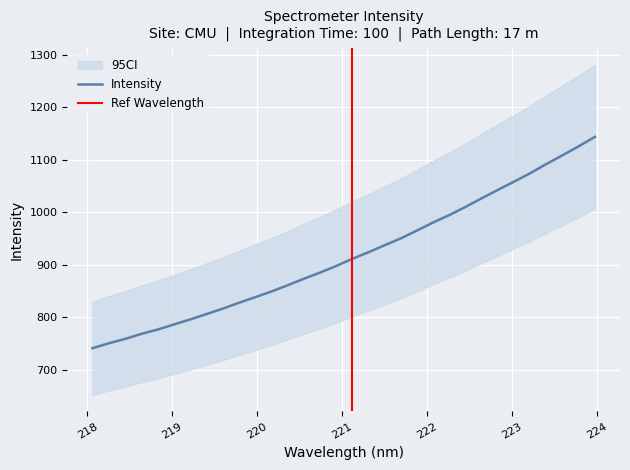

List the labels in order of value, smallest first.

218.0596, 218.2508, 218.442, 218.6332, 218.8244, 219.0156, 219.2067, 219.3979, 219.589, 219.7801, 219.9712, 220.1623, 220.3533, 220.5444, 220.7354, 220.9264, 221.1174, 221.3083, 221.4993, 221.6902, 221.8812, 222.0721, 222.263, 222.4538, 222.6447, 222.8355, 223.0264, 223.2172, 223.408, 223.5987, 223.7895, 223.9802